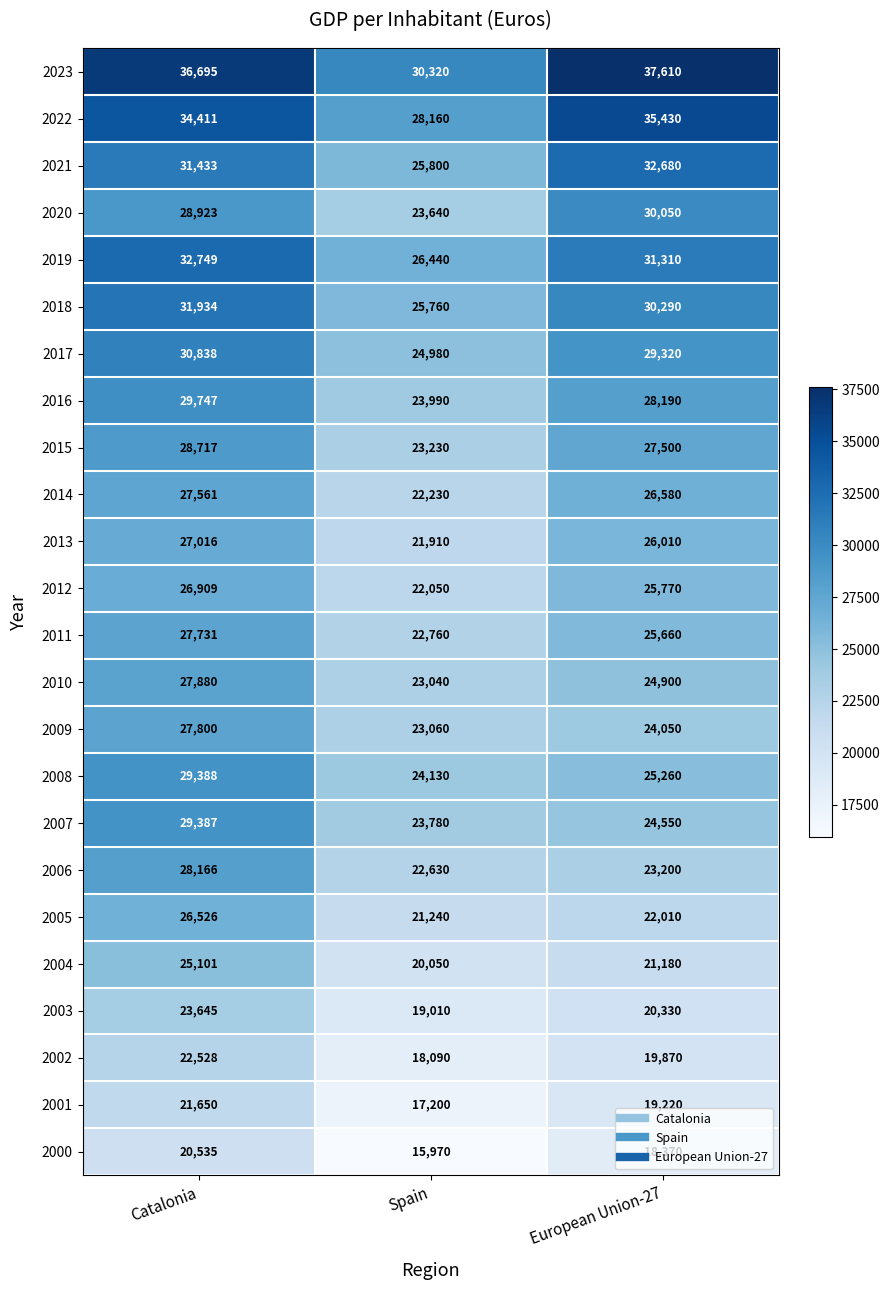

What is the sum of all 2020 values?

82613